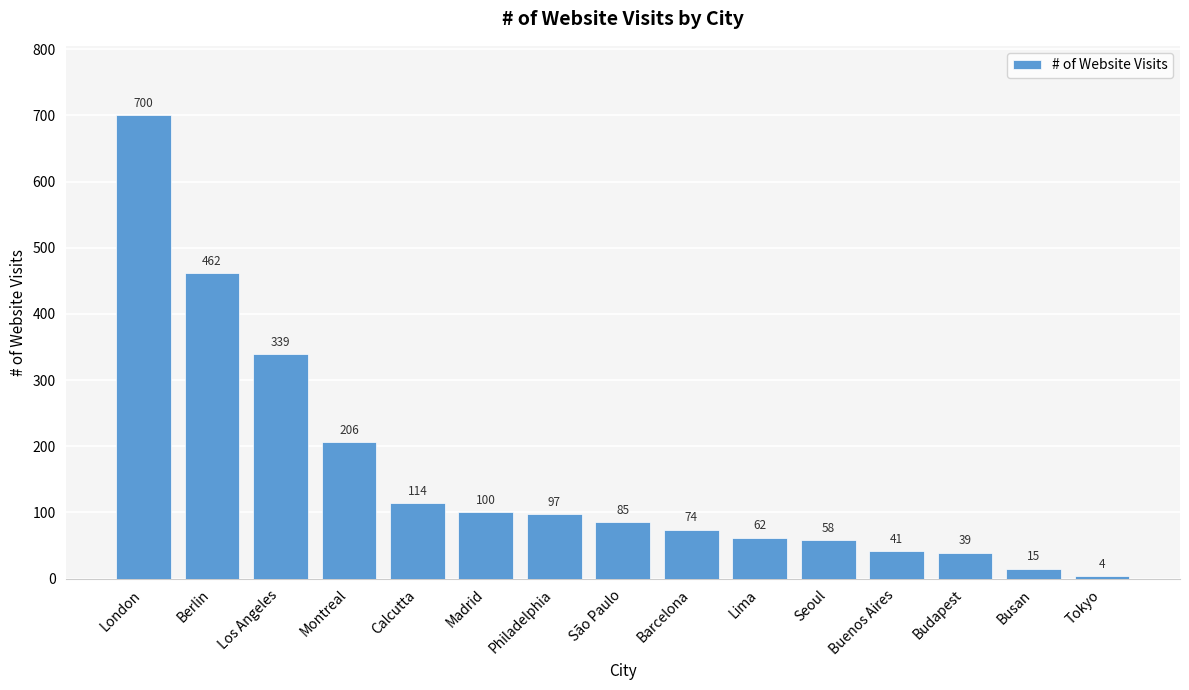

How many bars are there in total?

15